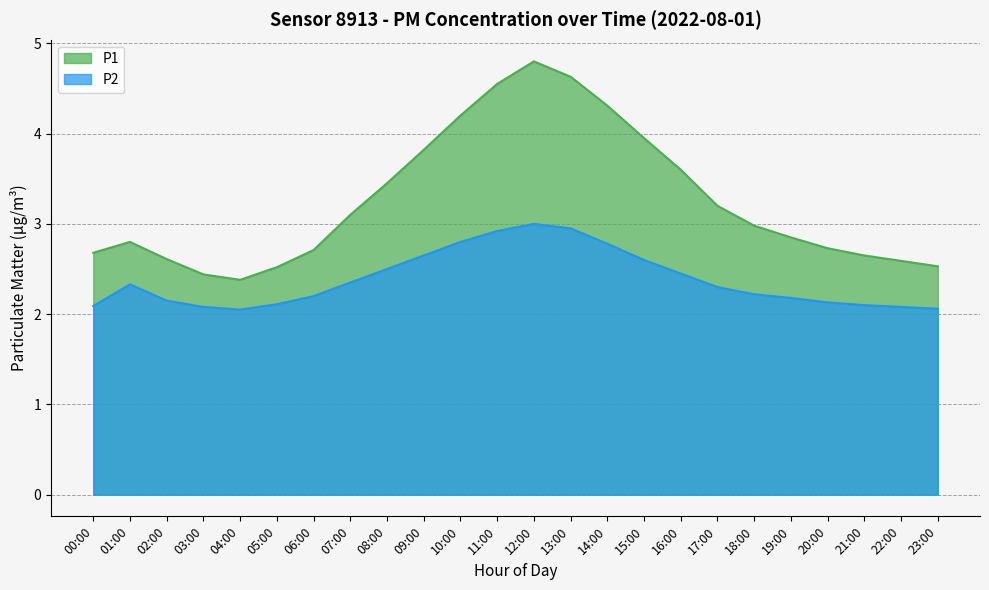

Reading left to right, extract all data points from this chart.

P1: 2.7	2.8	2.6	2.4	2.4	2.5	2.7	3.1	3.5	3.8	4.2	4.5	4.8	4.6	4.3	4.0	3.6	3.2	3.0	2.9	2.7	2.6	2.6	2.5
P2: 2.1	2.3	2.1	2.1	2.0	2.1	2.2	2.4	2.5	2.6	2.8	2.9	3.0	3.0	2.8	2.6	2.5	2.3	2.2	2.2	2.1	2.1	2.1	2.1